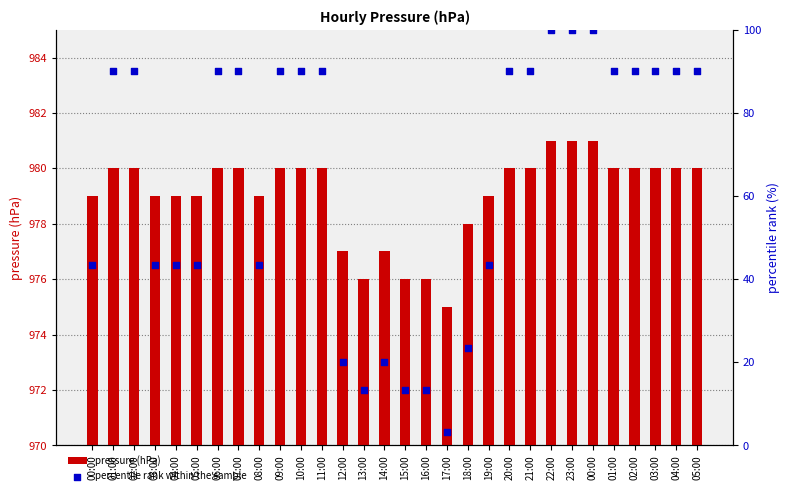

What are all the series names shown in the legend?

pressure (hPa), percentile rank within the sample